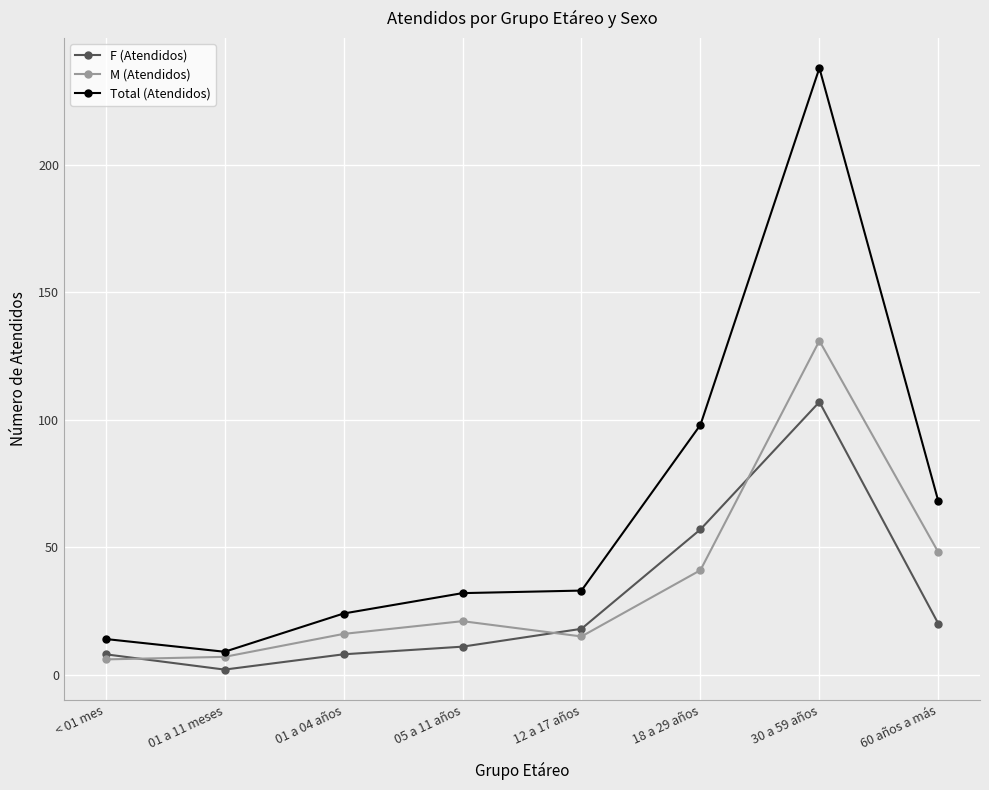

List the series in order of their overall mean, highest first.

Total (Atendidos), M (Atendidos), F (Atendidos)